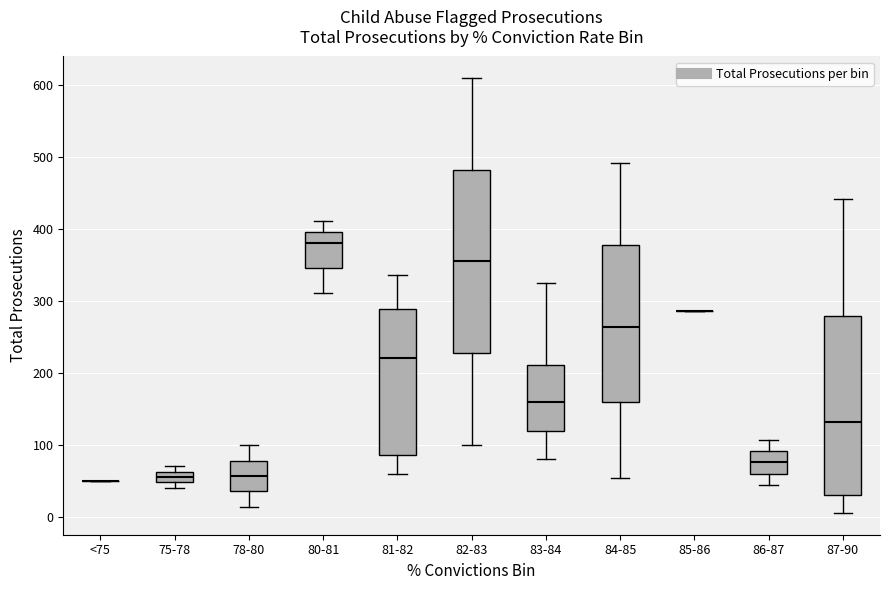

Reading left to right, transcribe this box plot: for each box, give where its median line is, the range the box spans, and where its two whiskers end, as read against the y-axis. The values are not printed on the chart, so give them approximately, as read against the axis.

<75: box collapsed to a line at 50, whiskers 50 to 50
75-78: median 60 (inside the box), box 50 to 60, whiskers 40 to 70
78-80: median 60, box 40 to 80, whiskers 10 to 100
80-81: median 380, box 350 to 400, whiskers 310 to 410
81-82: median 220, box 90 to 290, whiskers 60 to 340
82-83: median 350, box 230 to 480, whiskers 100 to 610
83-84: median 160, box 120 to 210, whiskers 80 to 330
84-85: median 260, box 160 to 380, whiskers 50 to 490
85-86: box collapsed to a line at 290, whiskers 290 to 290
86-87: median 80, box 60 to 90, whiskers 40 to 110
87-90: median 130, box 30 to 280, whiskers 10 to 440